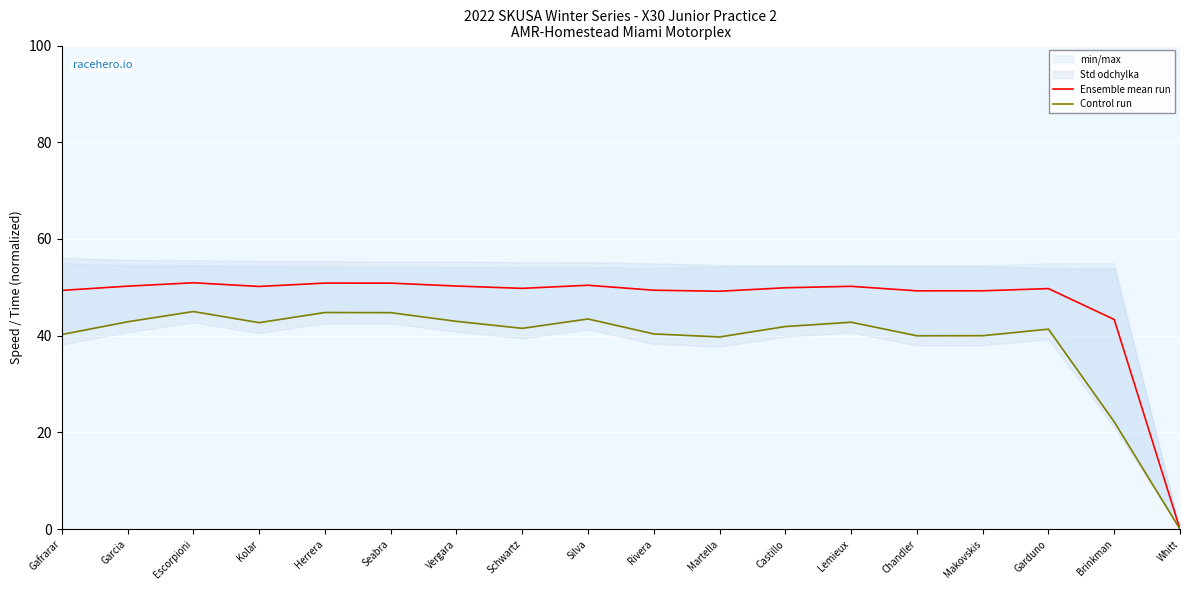

Does the chart display data point markers on the line(s)?

No